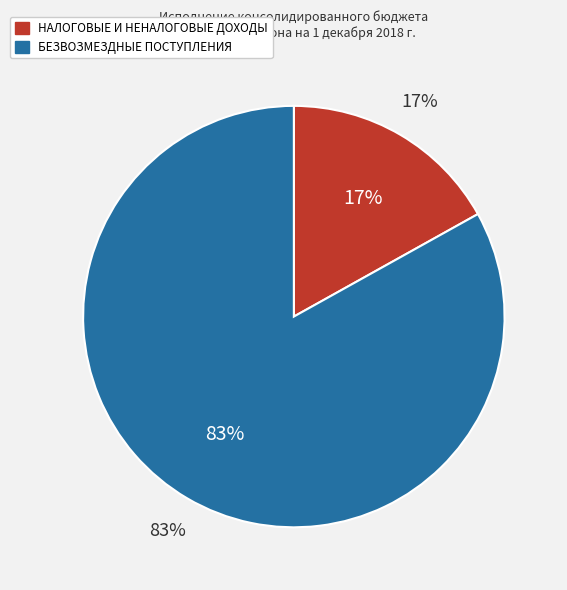

True or false: БЕЗВОЗМЕЗДНЫЕ ПОСТУПЛЕНИЯ accounts for 89% of the total.

False